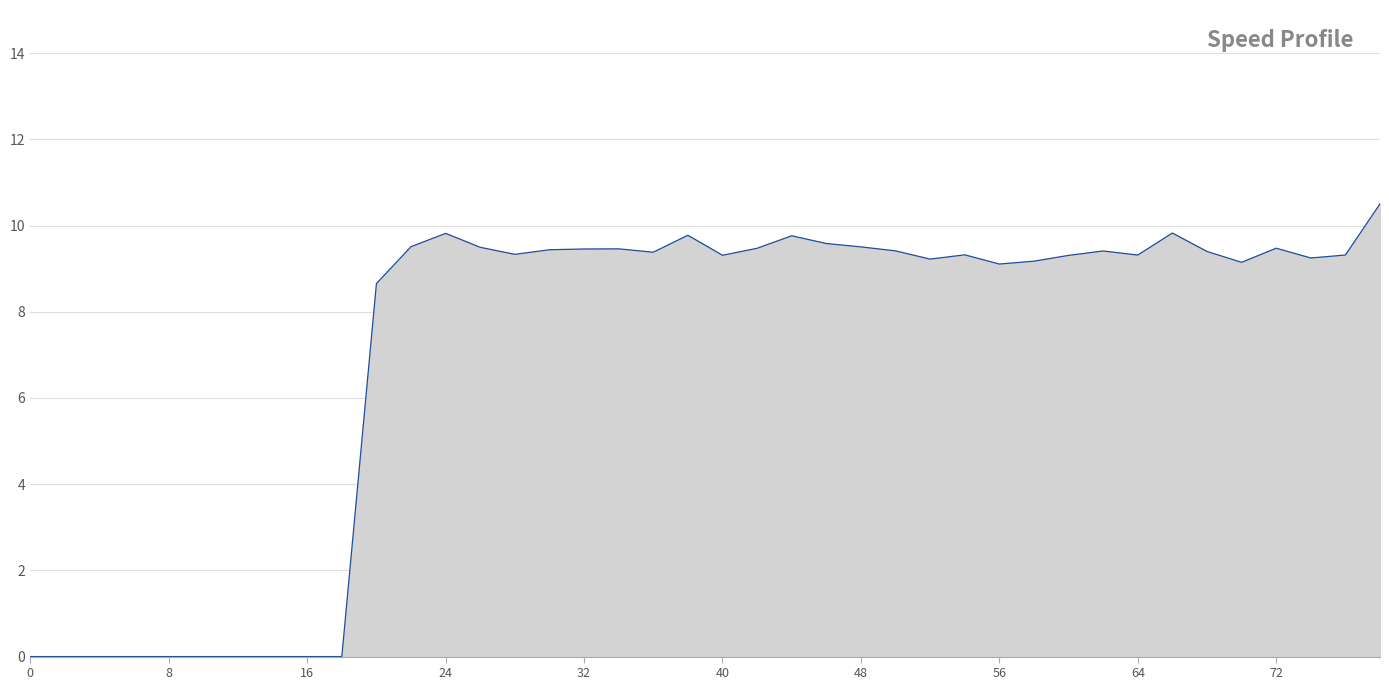

What is the difference between the maximum and minimum values?

10.5